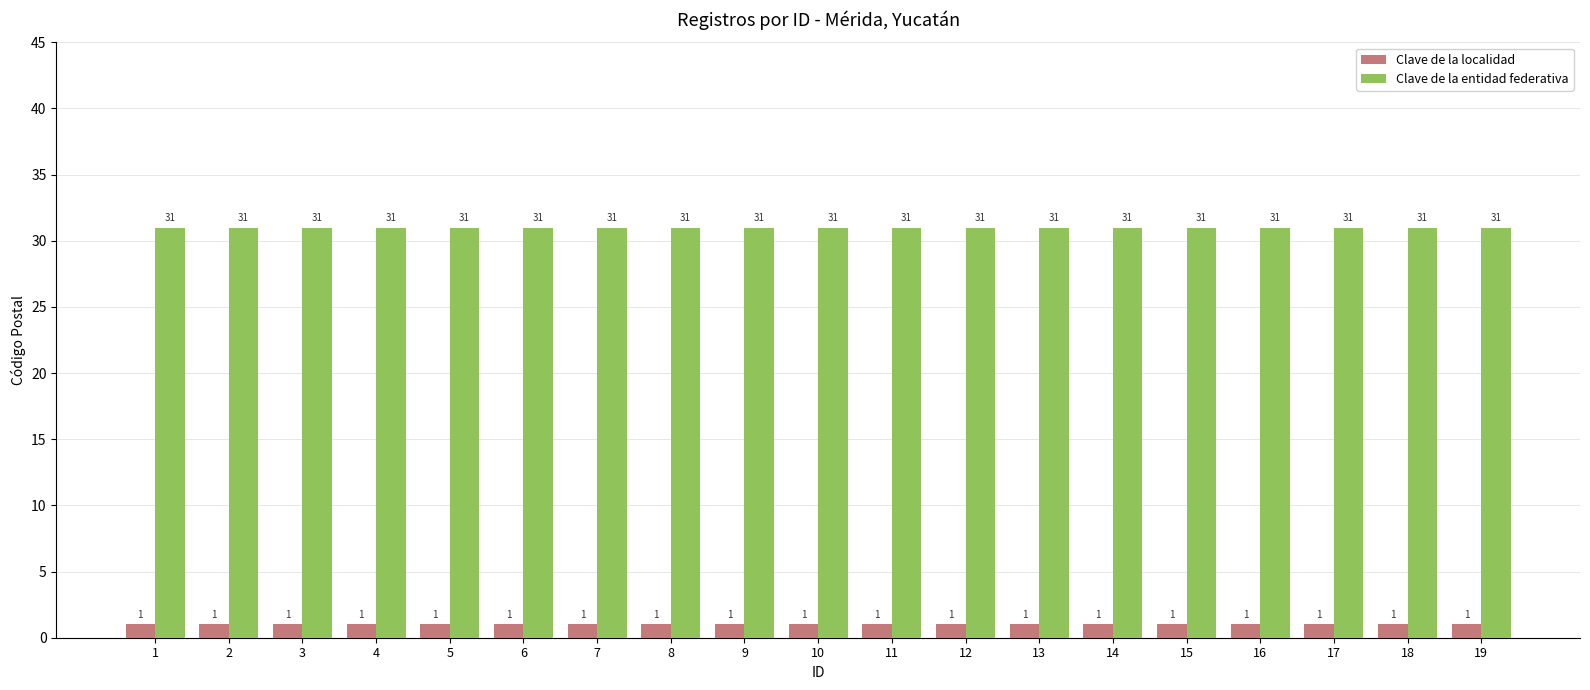

How many series are shown in this chart?

2